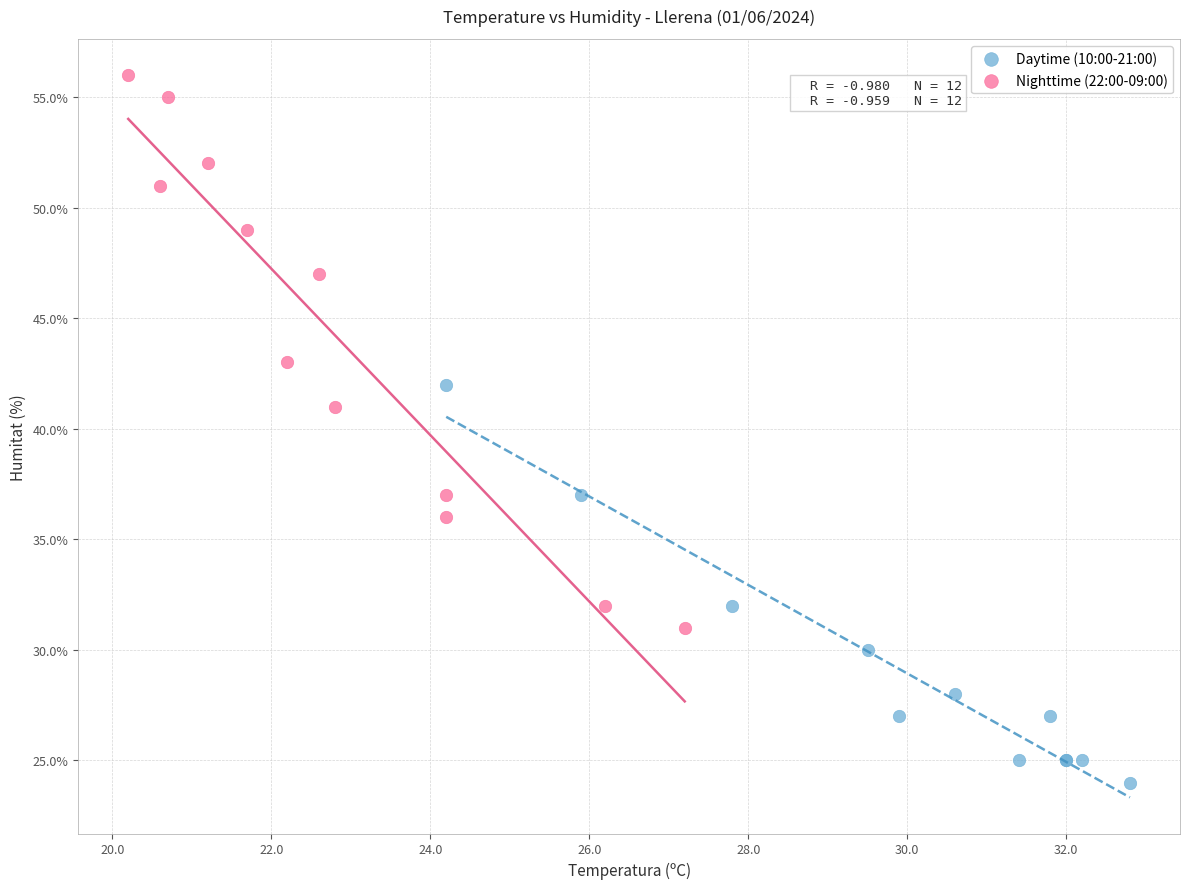

Which series reaches the maximum Y coordinate?

Nighttime (22:00-09:00)